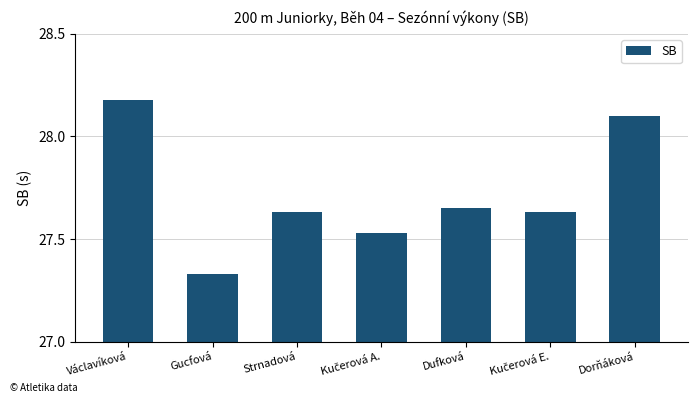

What is the label of the 1st bar from the right?

Dorňáková